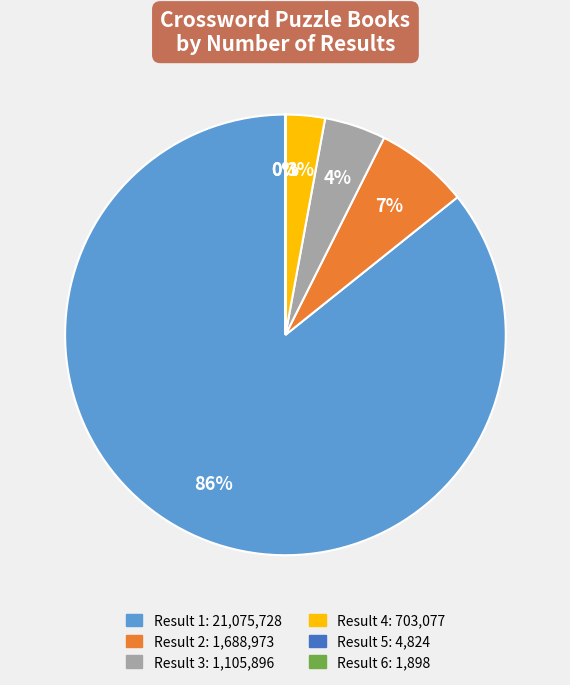

To the nearest percent, what is the difference between the largest and smallest slice percentages?

86%